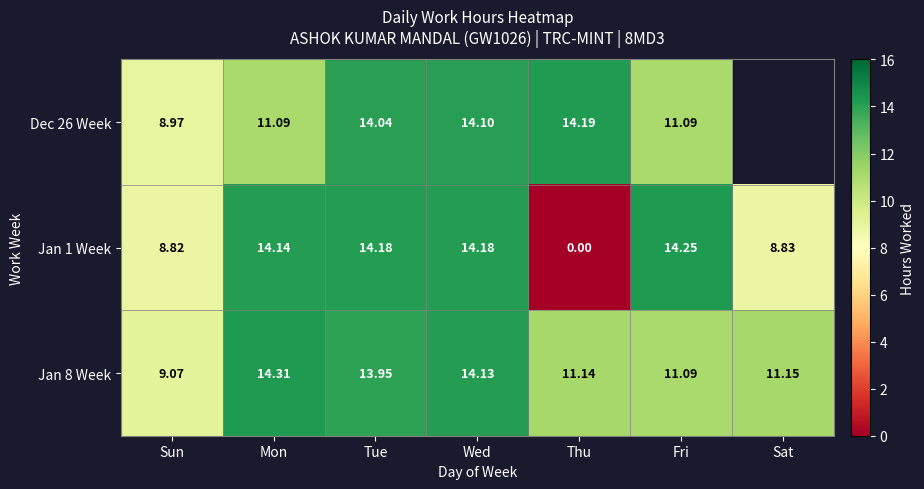

What value does the Jan 8 Week series have at Sat?

11.2